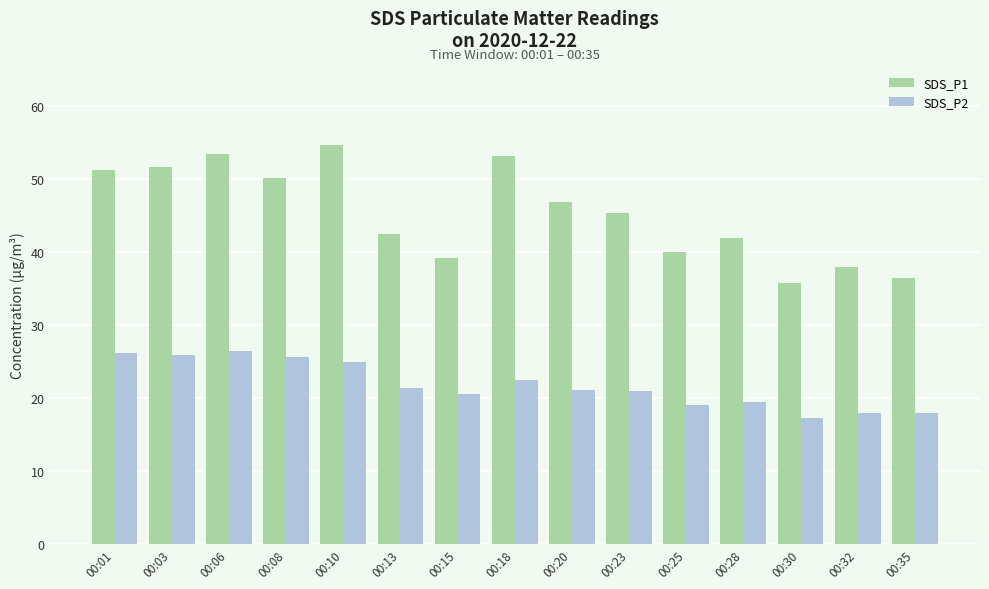

Which series has the widest spread of values?

SDS_P1